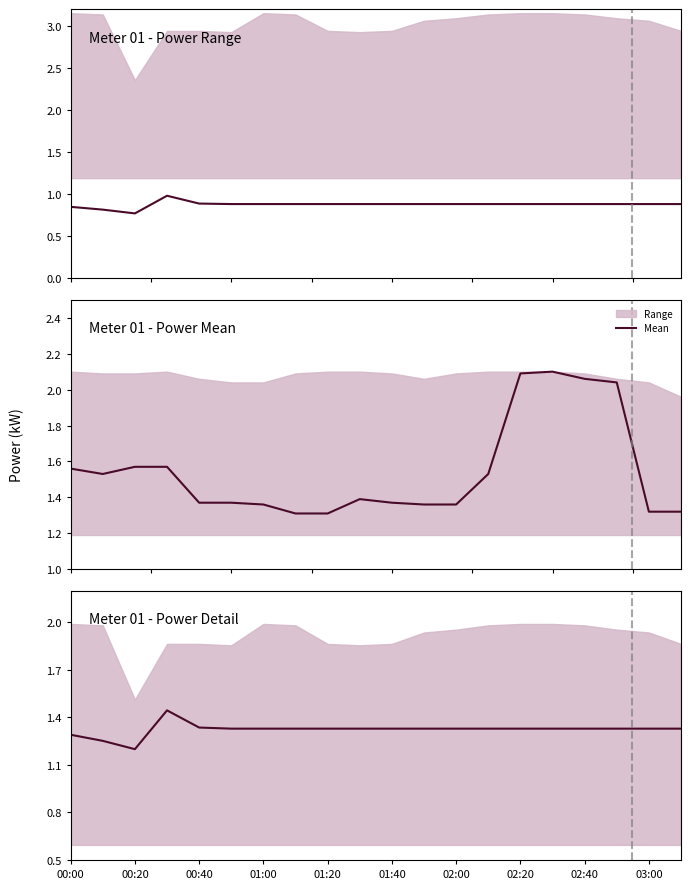

Count the values in the range 1 to 2.

20